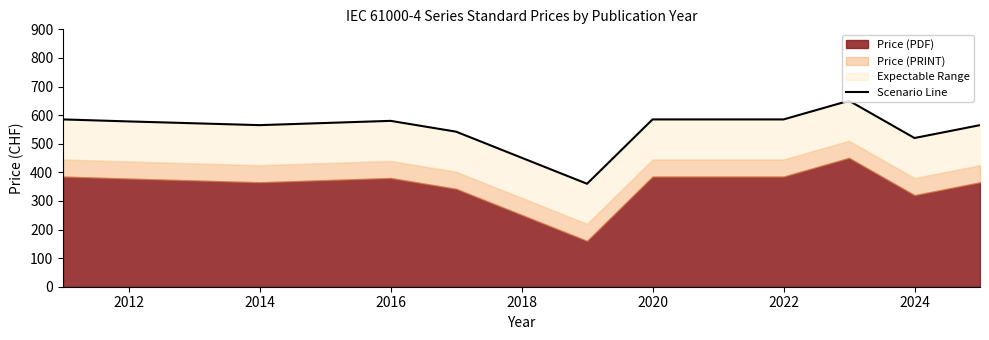

What is the difference between the values at 2012 and 2020?

7.0